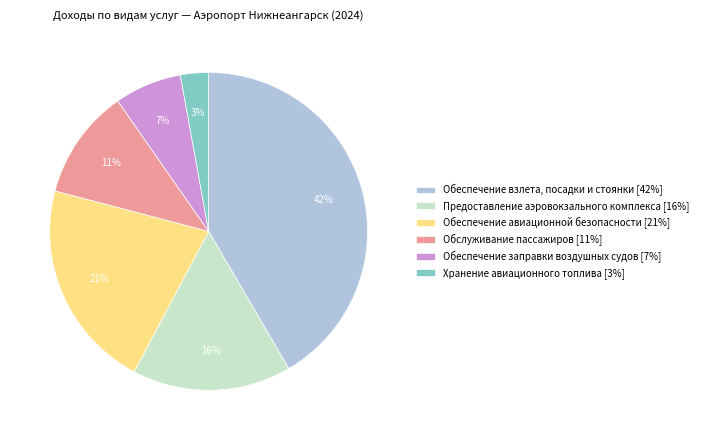

How many segments does this pie chart have?

6